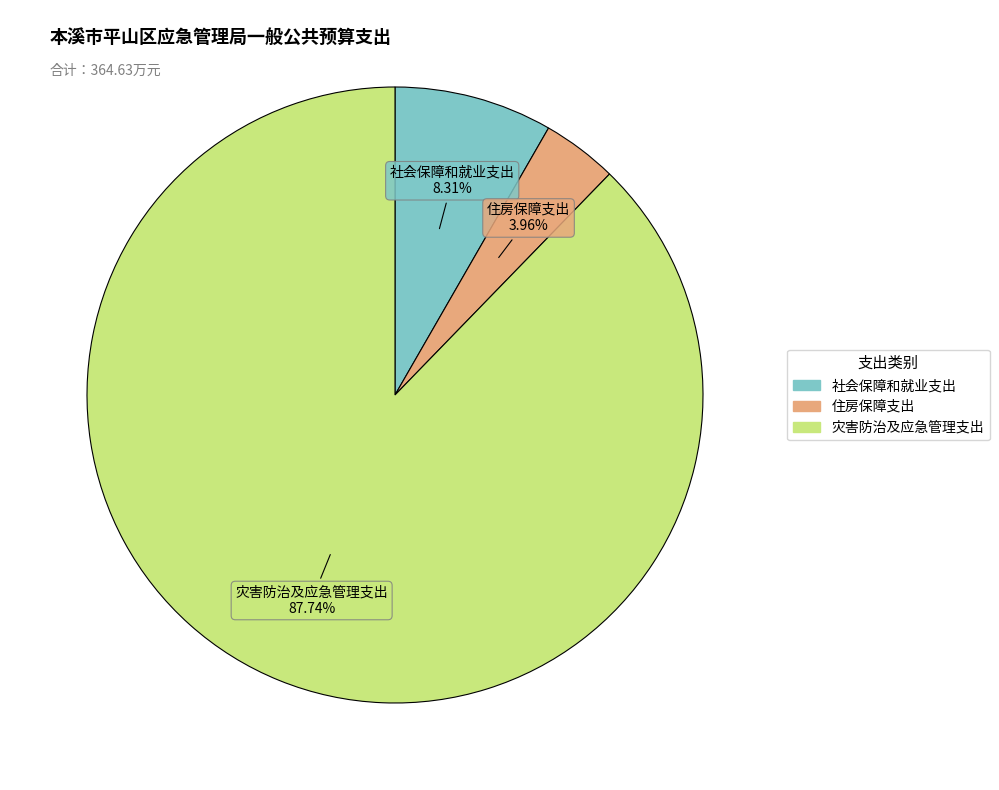

Do 灾害防治及应急管理支出 and 住房保障支出 together represent more than half of the pie?

Yes